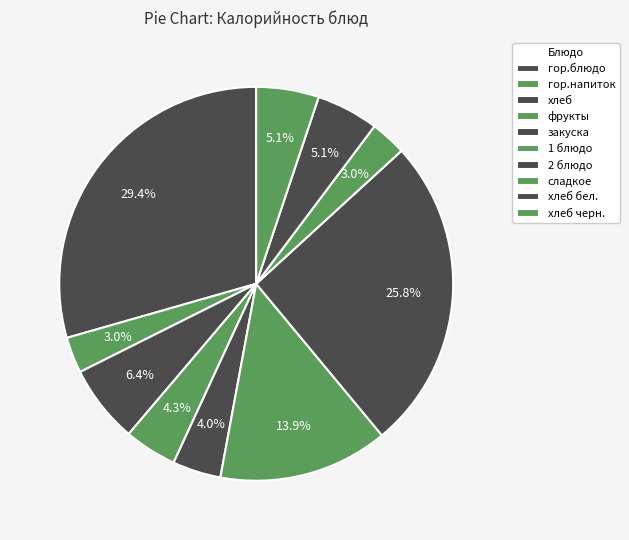

To the nearest percent, what is the difference between the гор.напиток and фрукты slice percentages?

1%